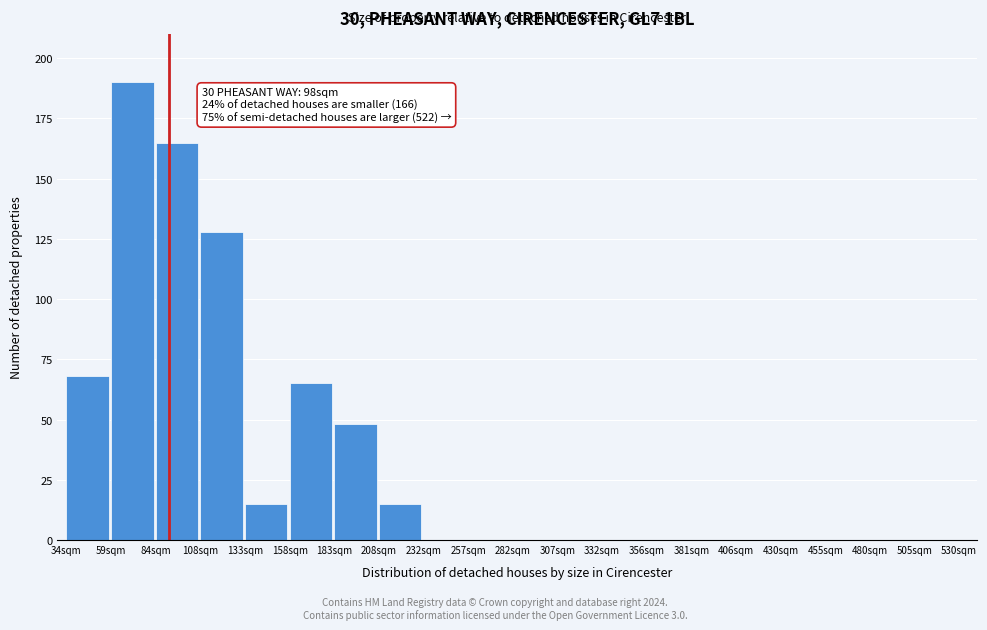

Reading left to right, list all the values displayed in this chart.

34sqm=68	59sqm=190	84sqm=165	108sqm=128	133sqm=15	158sqm=65	183sqm=48	208sqm=15	232sqm=0	257sqm=0	282sqm=0	307sqm=0	332sqm=0	356sqm=0	381sqm=0	406sqm=0	430sqm=0	455sqm=0	480sqm=0	505sqm=0